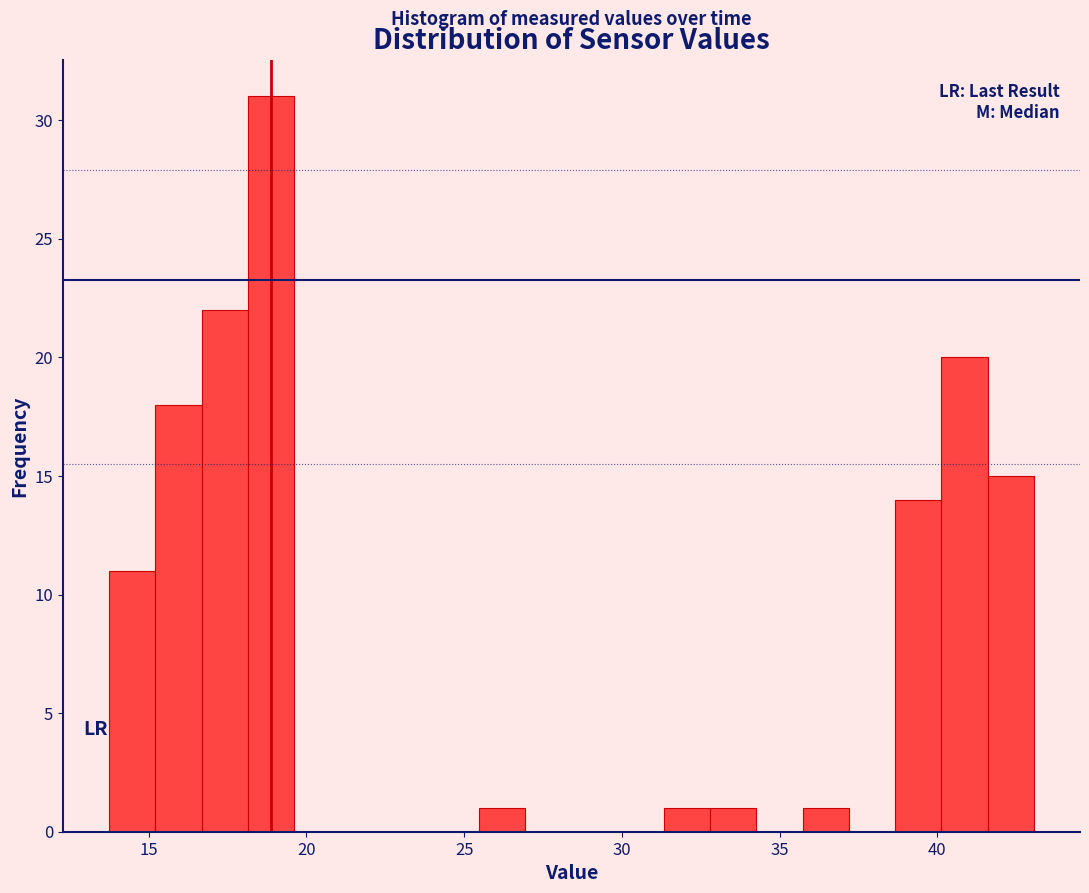

Read against the x-axis, roughly where is the centre of the tallest bar?

19.0